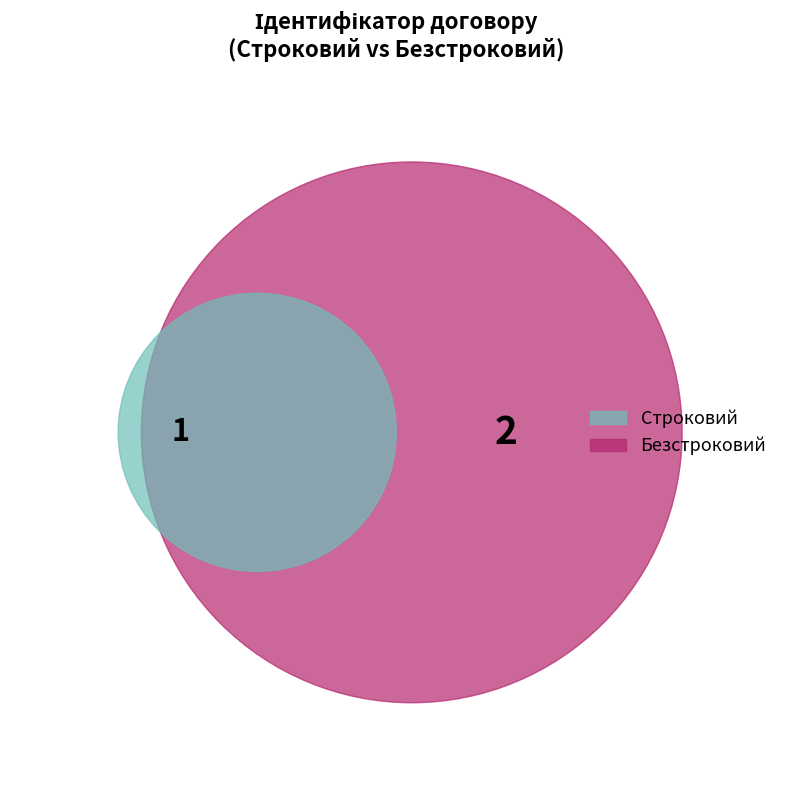

How many slices are in this pie chart?

2